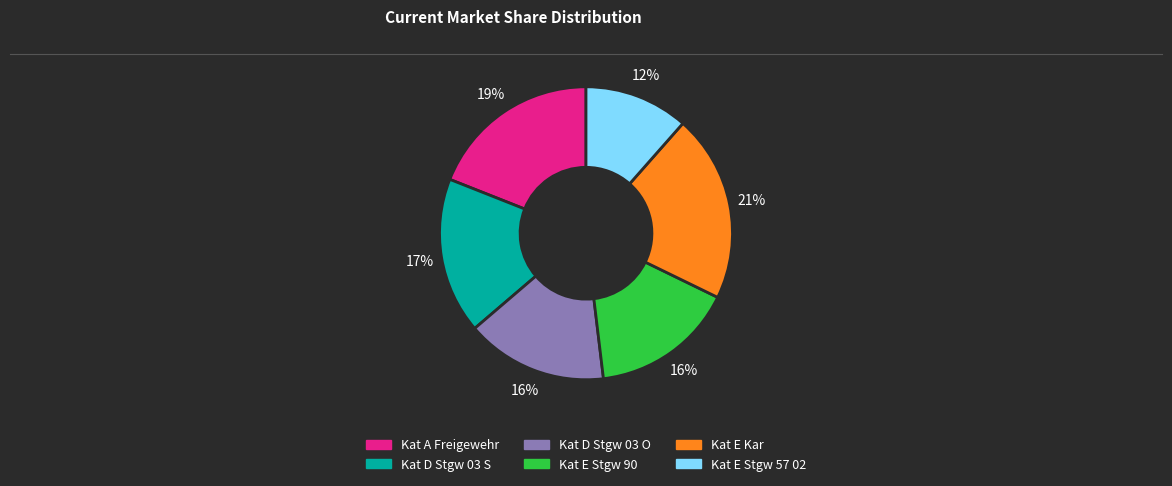

Is there any slice that represents more than half of the pie?

No